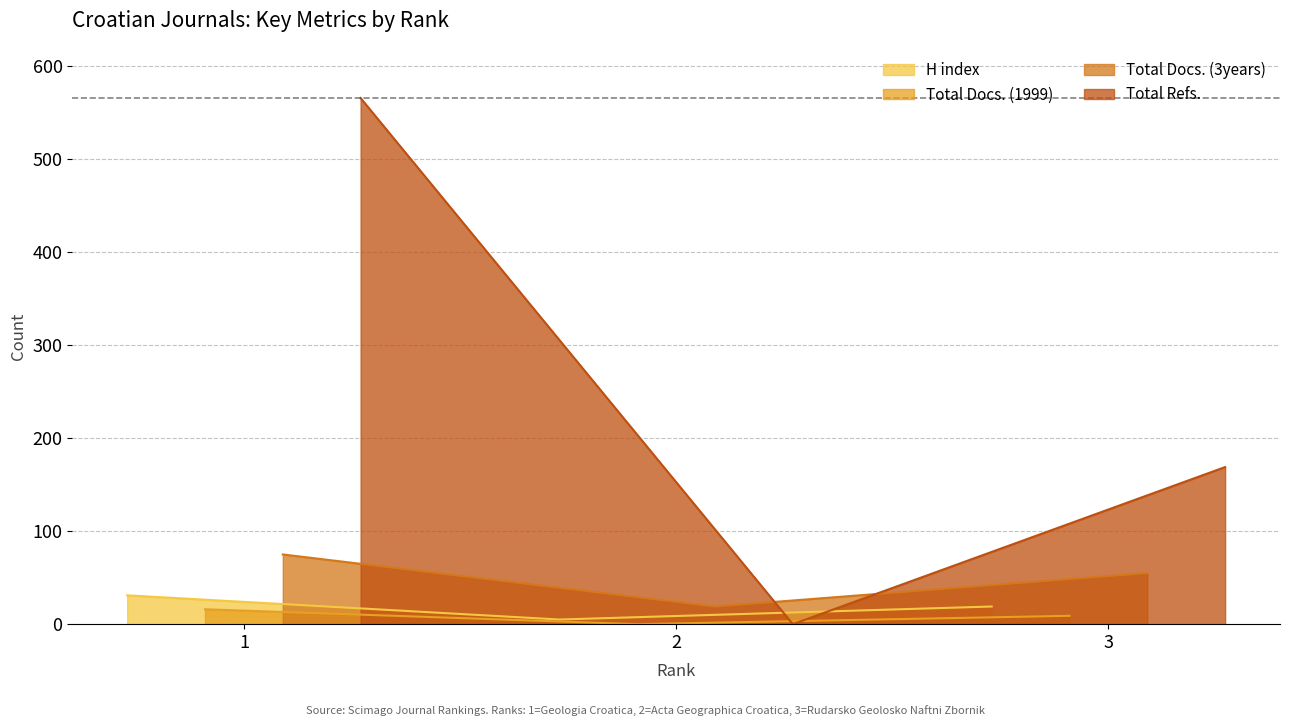

What is the difference between the maximum and minimum values in the Total Docs. (3years) series?

56